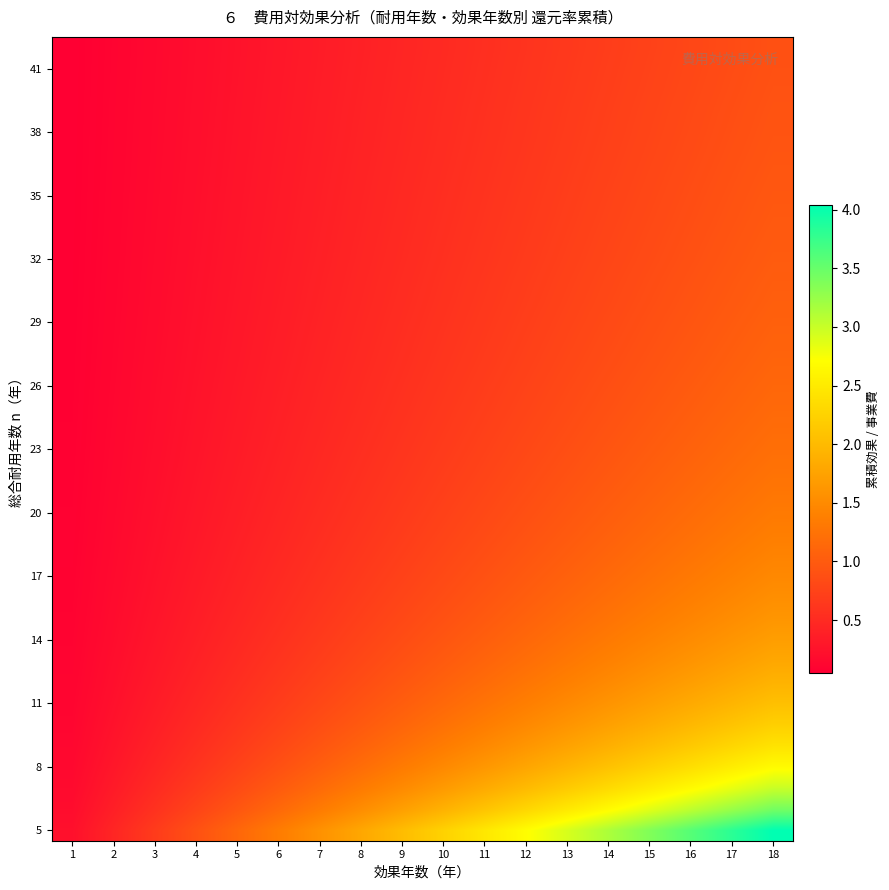

How many data points does each series have?

18